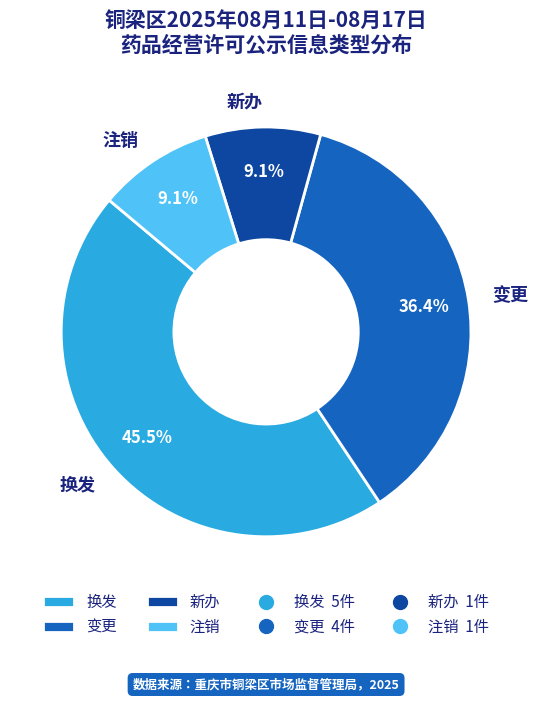

Approximately how many times larger is the value at 换发 compared to 注销?

5.0